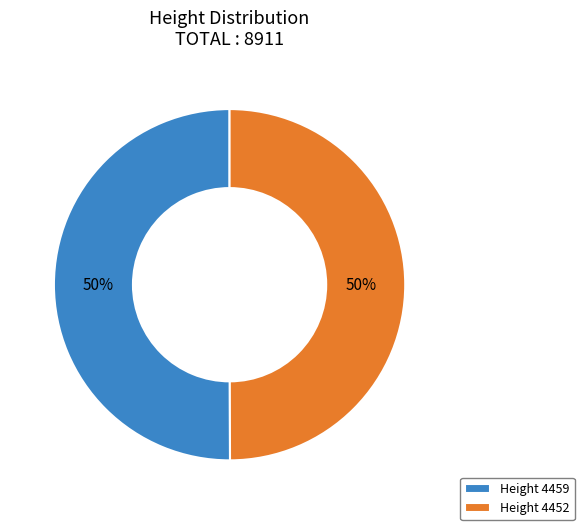

How many slices are in this pie chart?

2